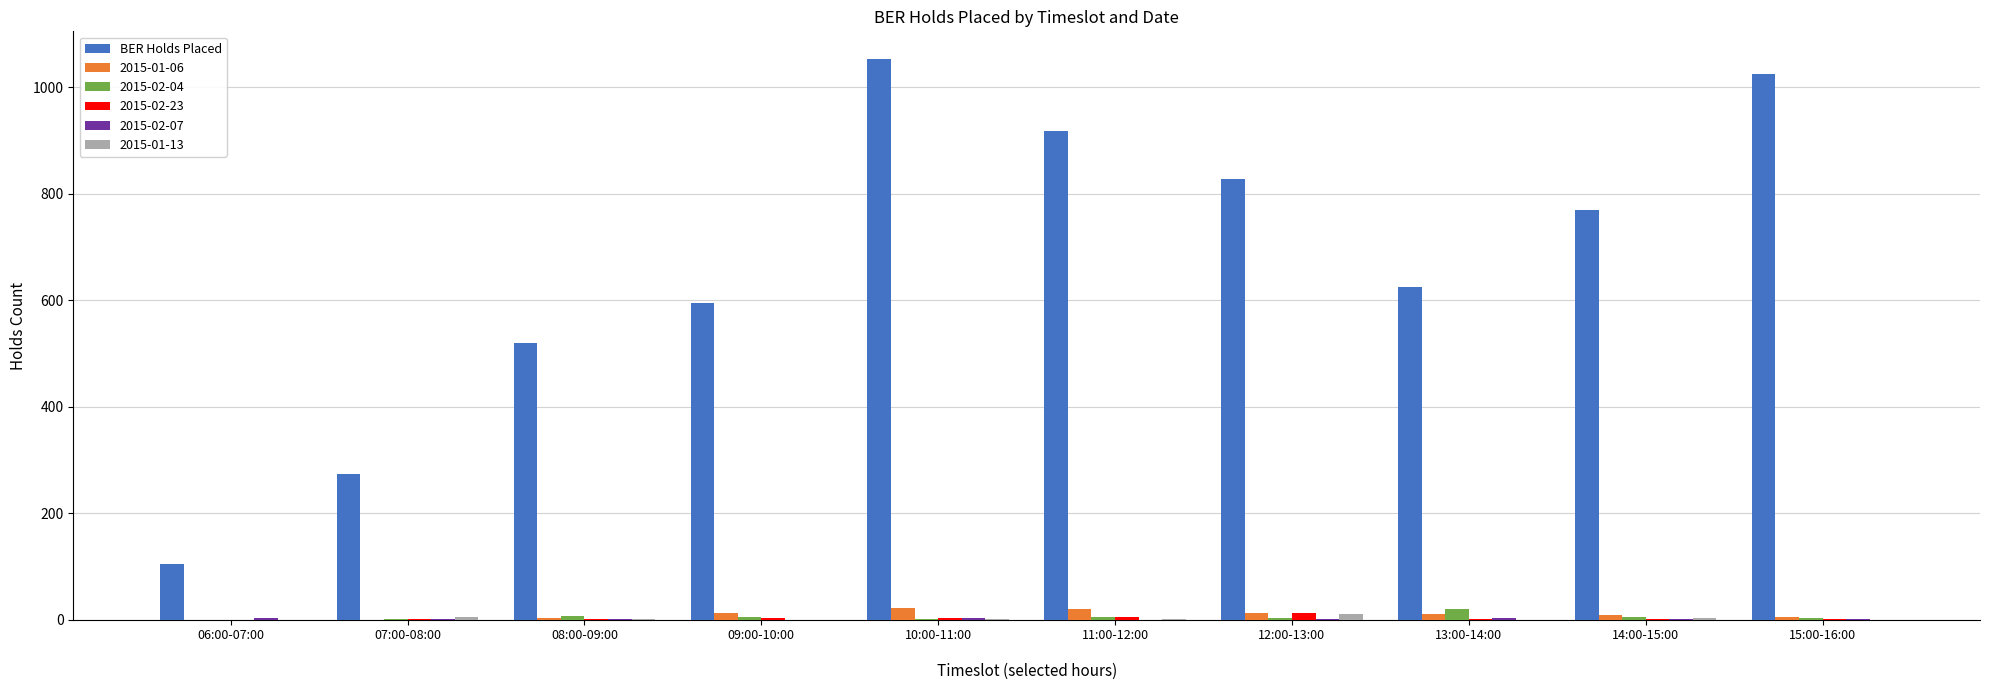

Which series has the largest total across all categories?

BER Holds Placed